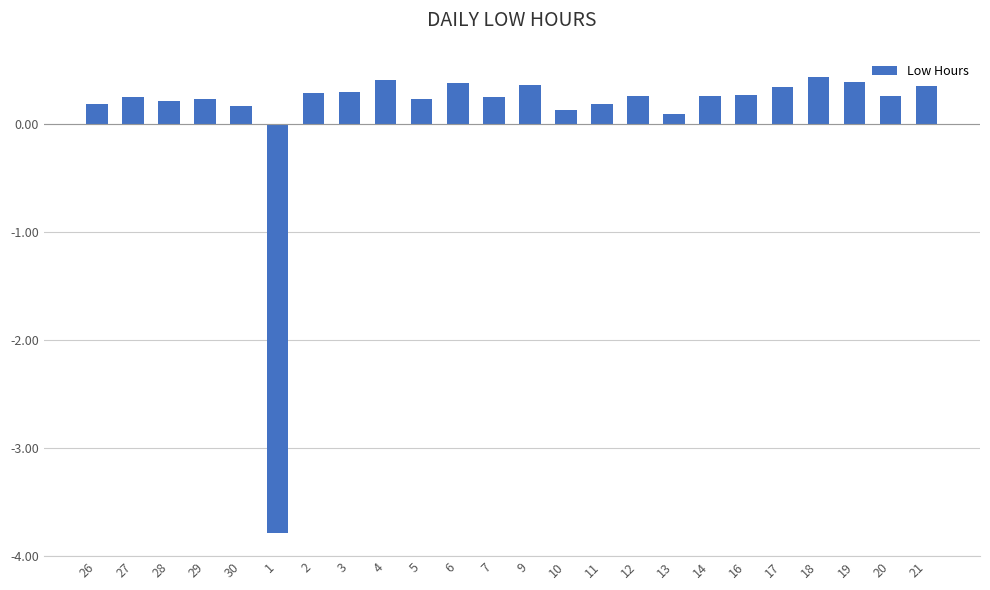

What is the label of the 9th bar from the right?

12